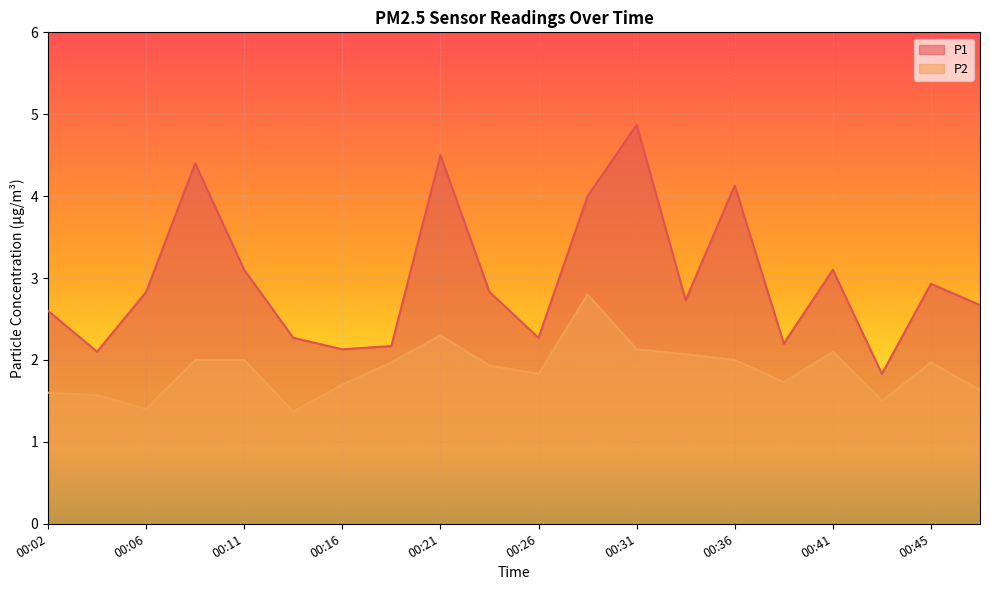

True or false: P1 and P2 intersect in this chart.

False